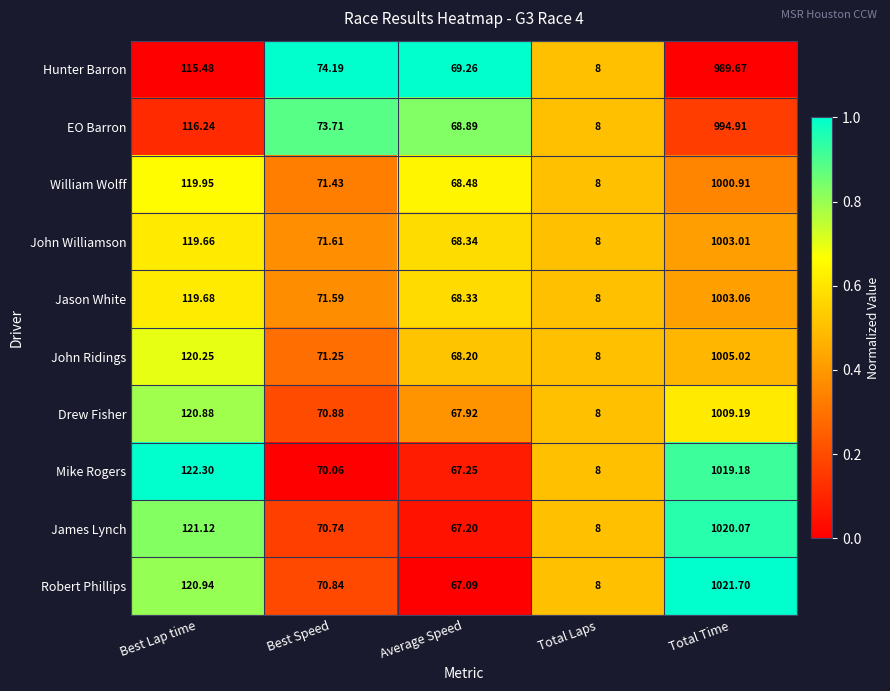

At which label is EO Barron closest to 501?

Best Lap time